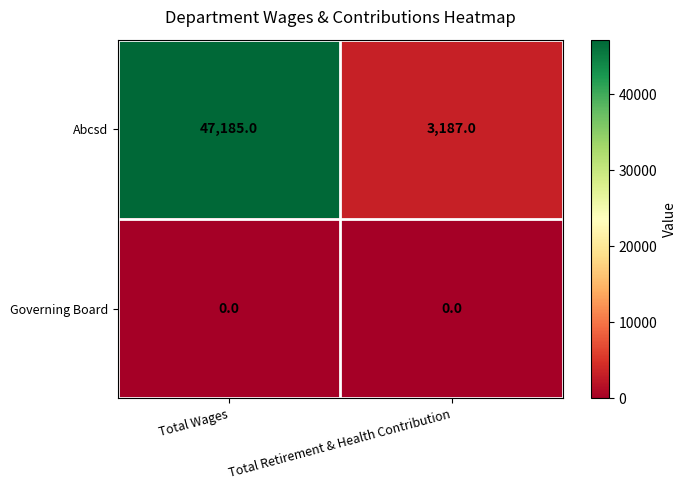

The value of Abcsd at Total Retirement & Health Contribution is 1975. True or false?

False